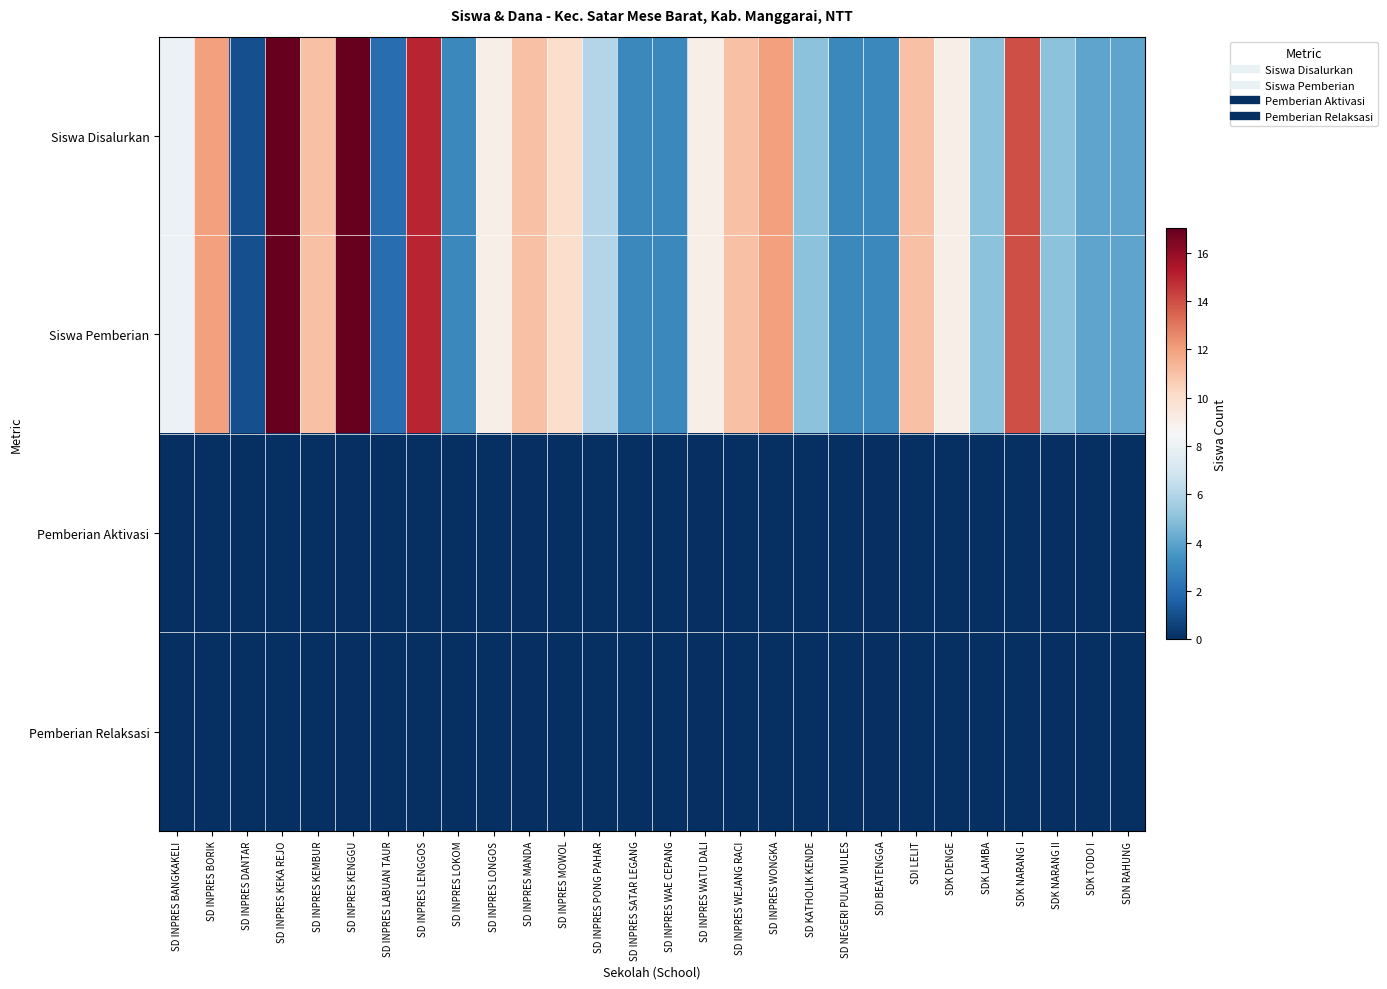

At which category is the sum across all series the highest?

SD INPRES KEKA REJO